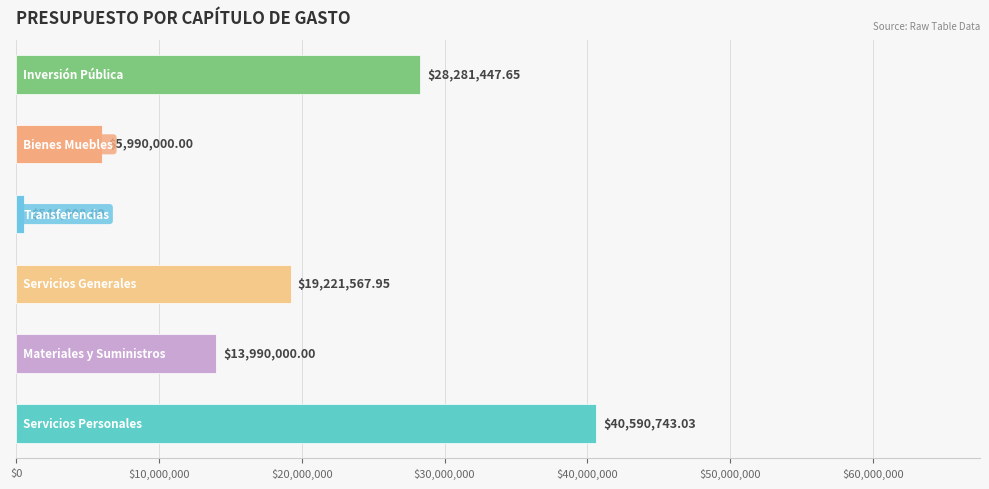

What is the difference between the maximum and minimum values?

40050743.0